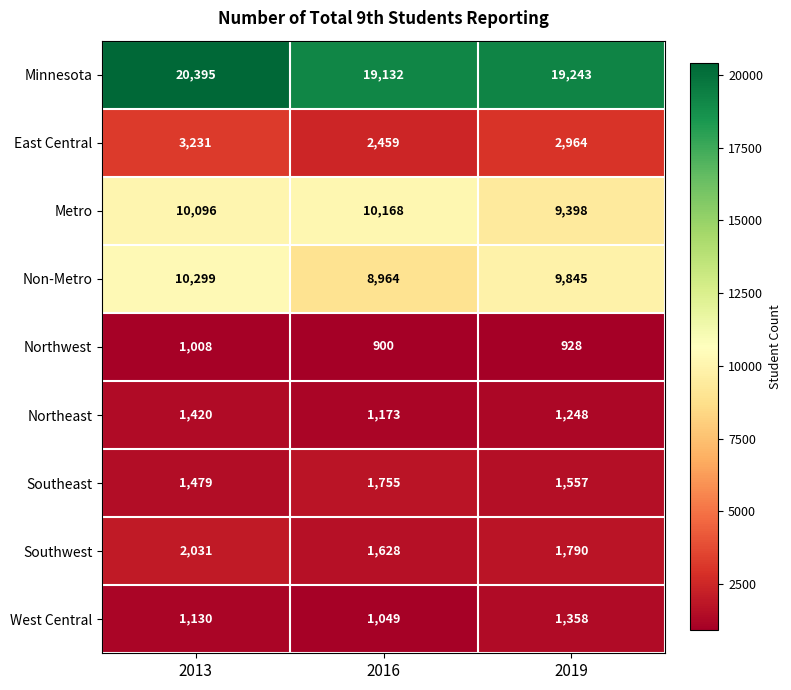

Which series has the widest spread of values?

Non-Metro